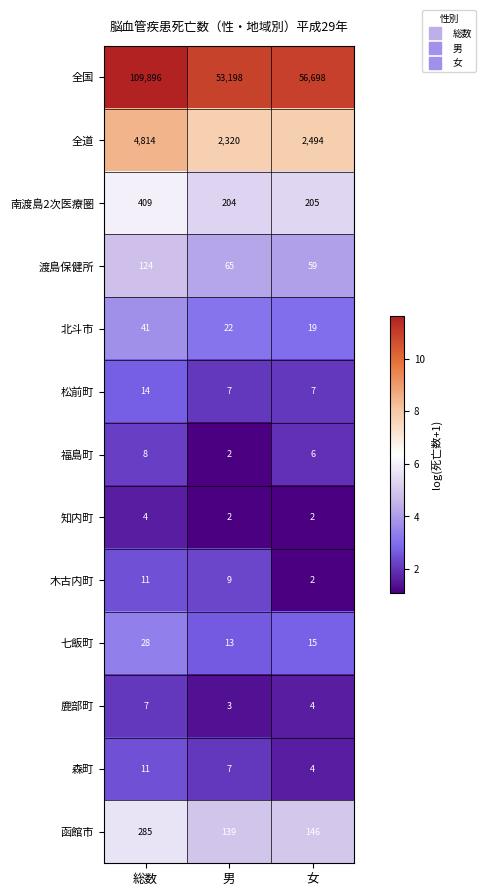

At which category is the sum across all series the highest?

総数